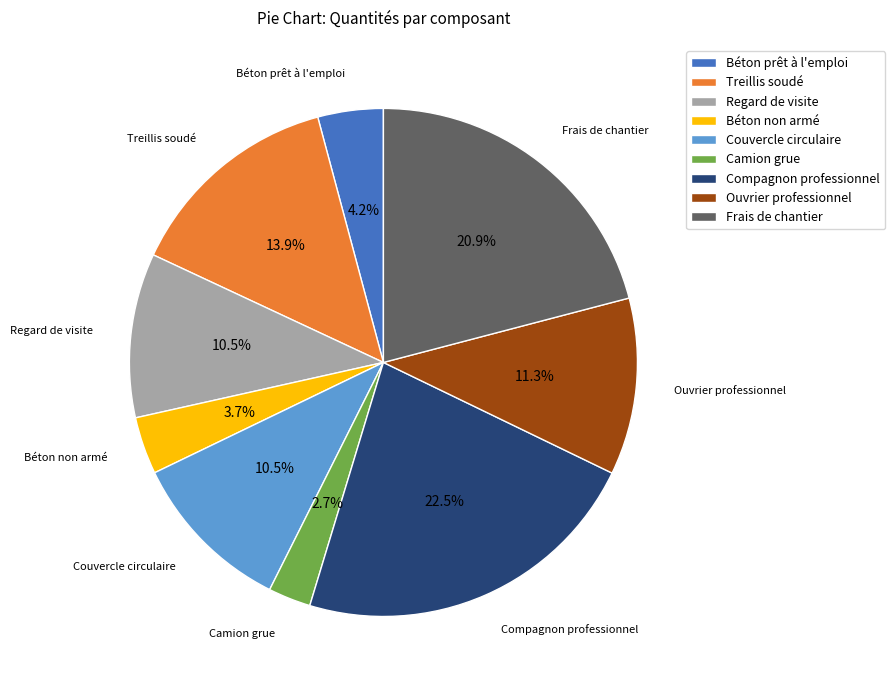

Combined, do Couvercle circulaire and Béton prêt à l'emploi account for over 50%?

No